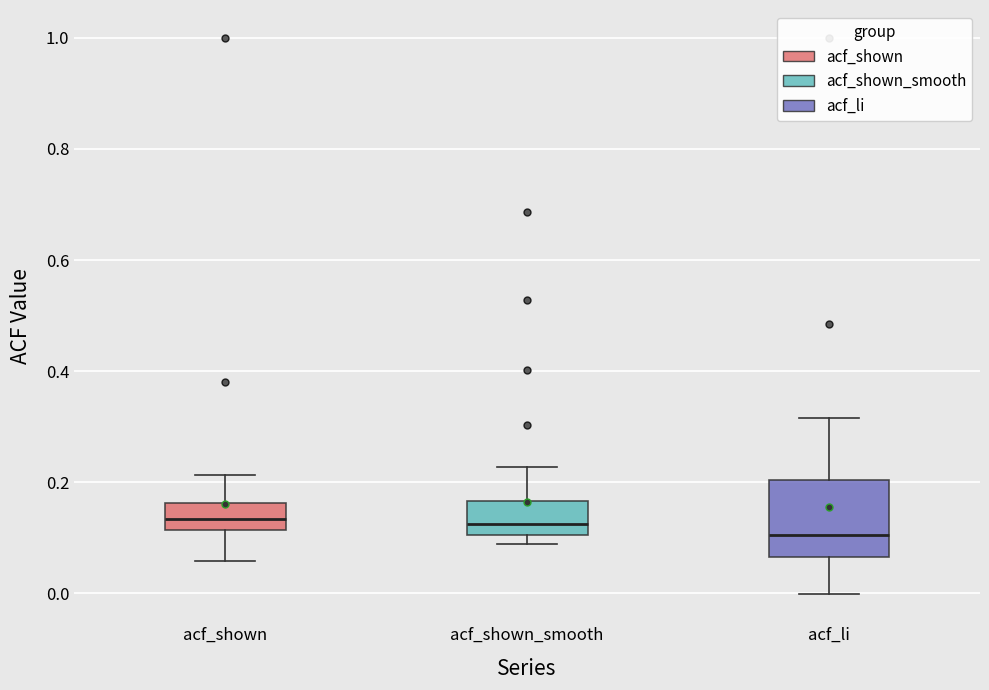

Where is the upper edge of the box for acf_shown_smooth on the y-axis? The values are not printed on the chart, so give them approximately, as read against the axis.

0.16